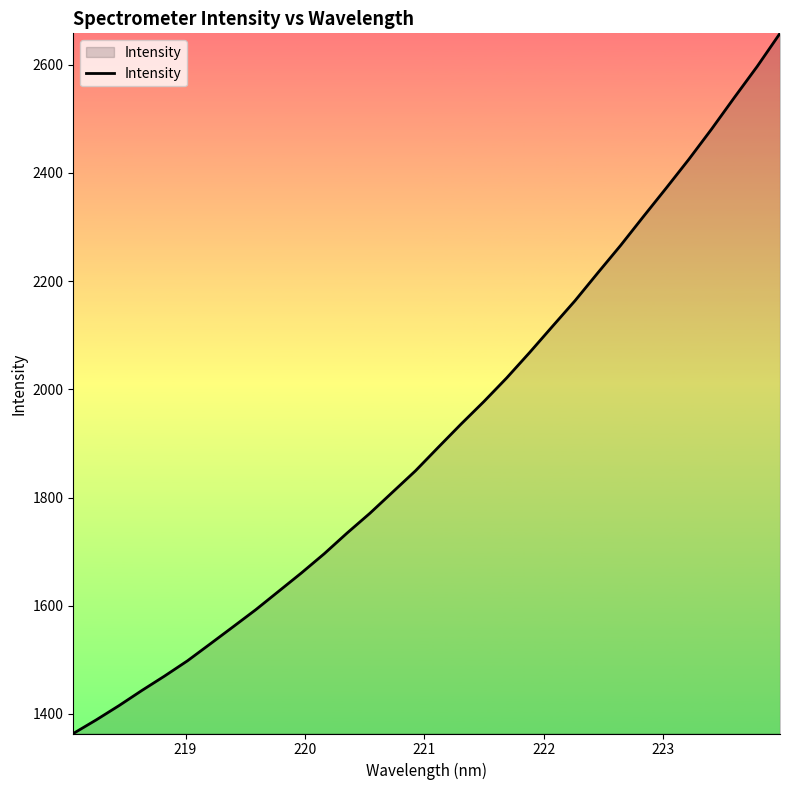

What is the smallest value displayed?

1363.7